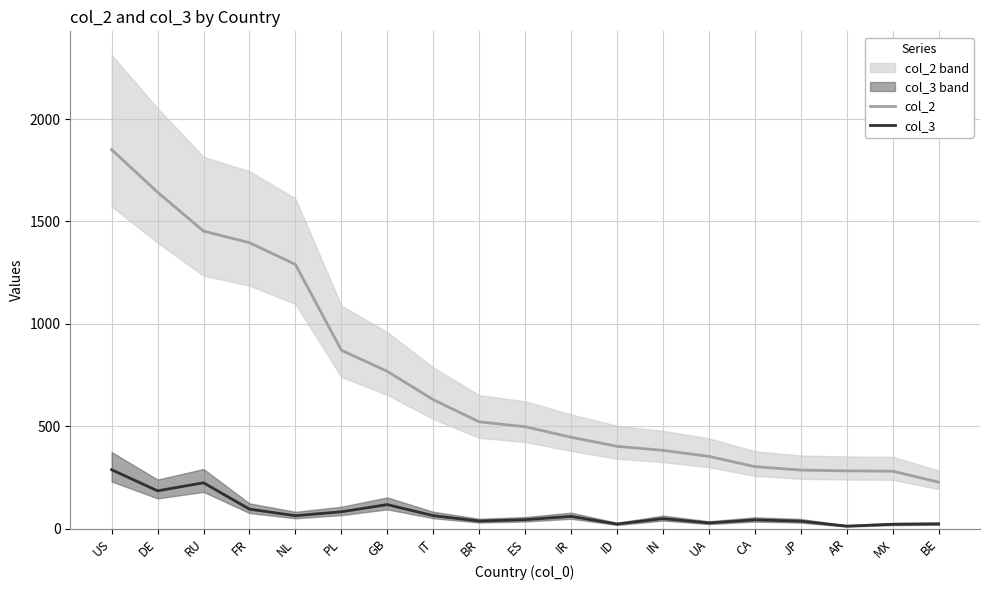

True or false: col_3 and col_2 cross at least once.

False